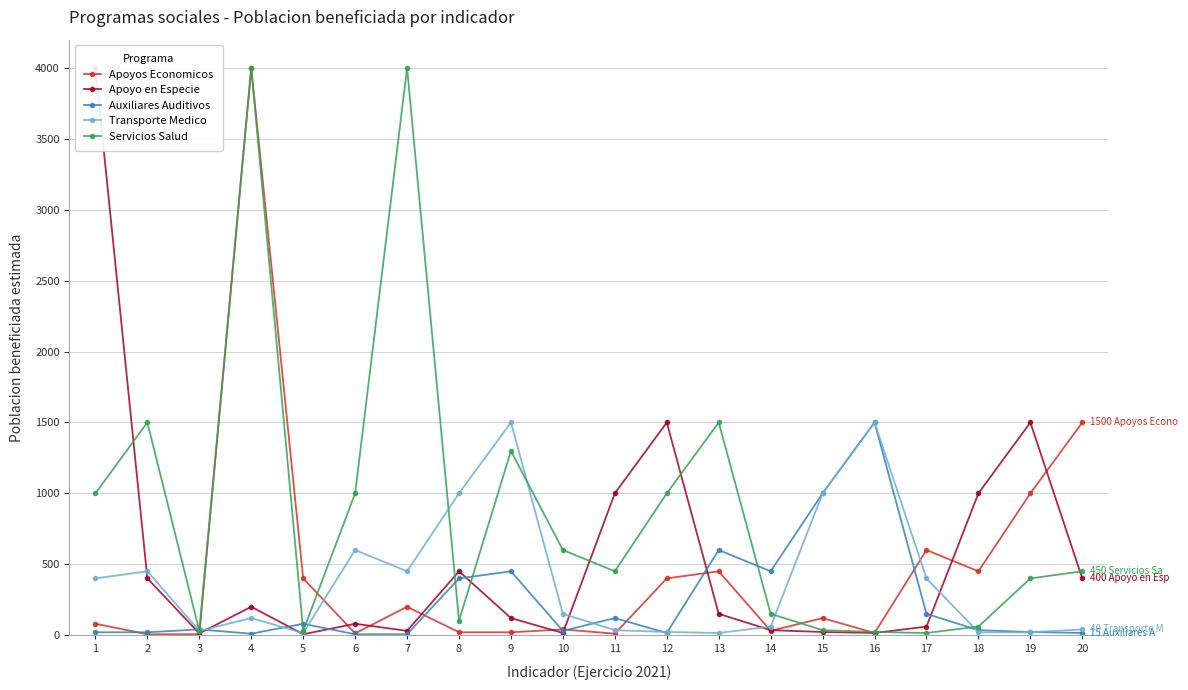

Reading right to left, extract all data points from this chart.

Apoyos Economicos: 20=1500	19=1000	18=450	17=600	16=15	15=120	14=30	13=450	12=400	11=10	10=40	9=20	8=20	7=200	6=12	5=400	4=4000	3=6	2=6	1=80
Apoyo en Especie: 20=400	19=1500	18=1000	17=60	16=15	15=22	14=35	13=150	12=1500	11=1000	10=15	9=120	8=450	7=30	6=80	5=6	4=200	3=12	2=400	1=4000
Auxiliares Auditivos: 20=15	19=22	18=35	17=150	16=1500	15=1000	14=450	13=600	12=15	11=120	10=30	9=450	8=400	7=6	6=6	5=80	4=10	3=40	2=20	1=20
Transporte Medico: 20=40	19=20	18=20	17=400	16=1500	15=1000	14=60	13=15	12=22	11=35	10=150	9=1500	8=1000	7=450	6=600	5=15	4=120	3=30	2=450	1=400
Servicios Salud: 20=450	19=400	18=60	17=15	16=22	15=35	14=150	13=1500	12=1000	11=450	10=600	9=1299	8=102	7=4000	6=1000	5=30	4=4000	3=30	2=1500	1=1000